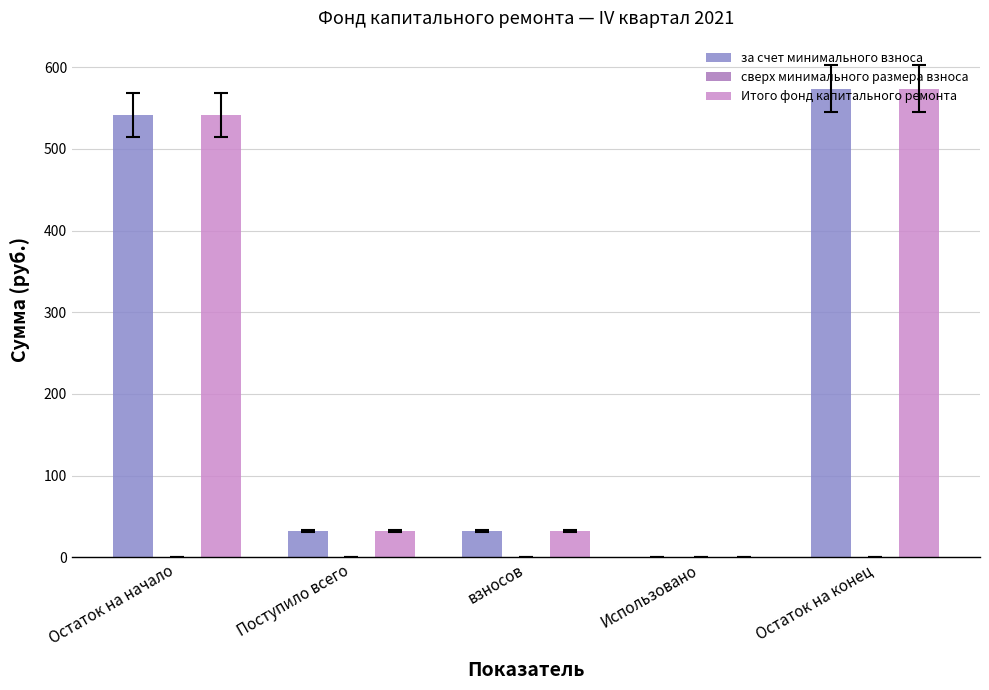

How many groups of bars are there?

5